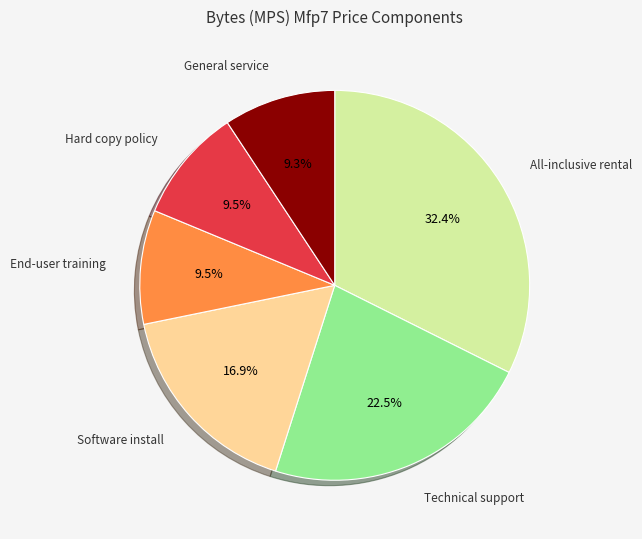

Does General service account for over 50% of the chart?

No